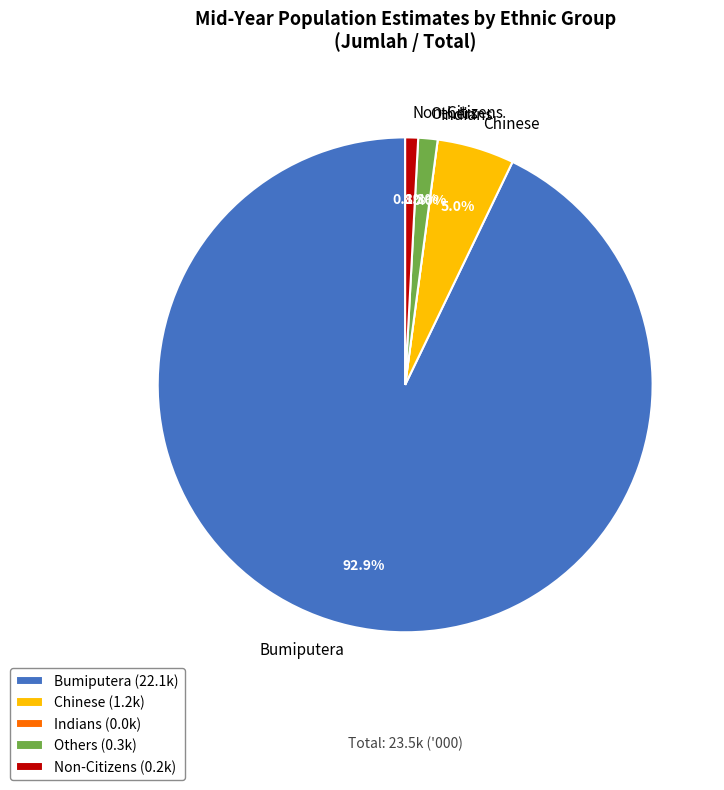

Which has a higher value, Non-Citizens or Bumiputera?

Bumiputera